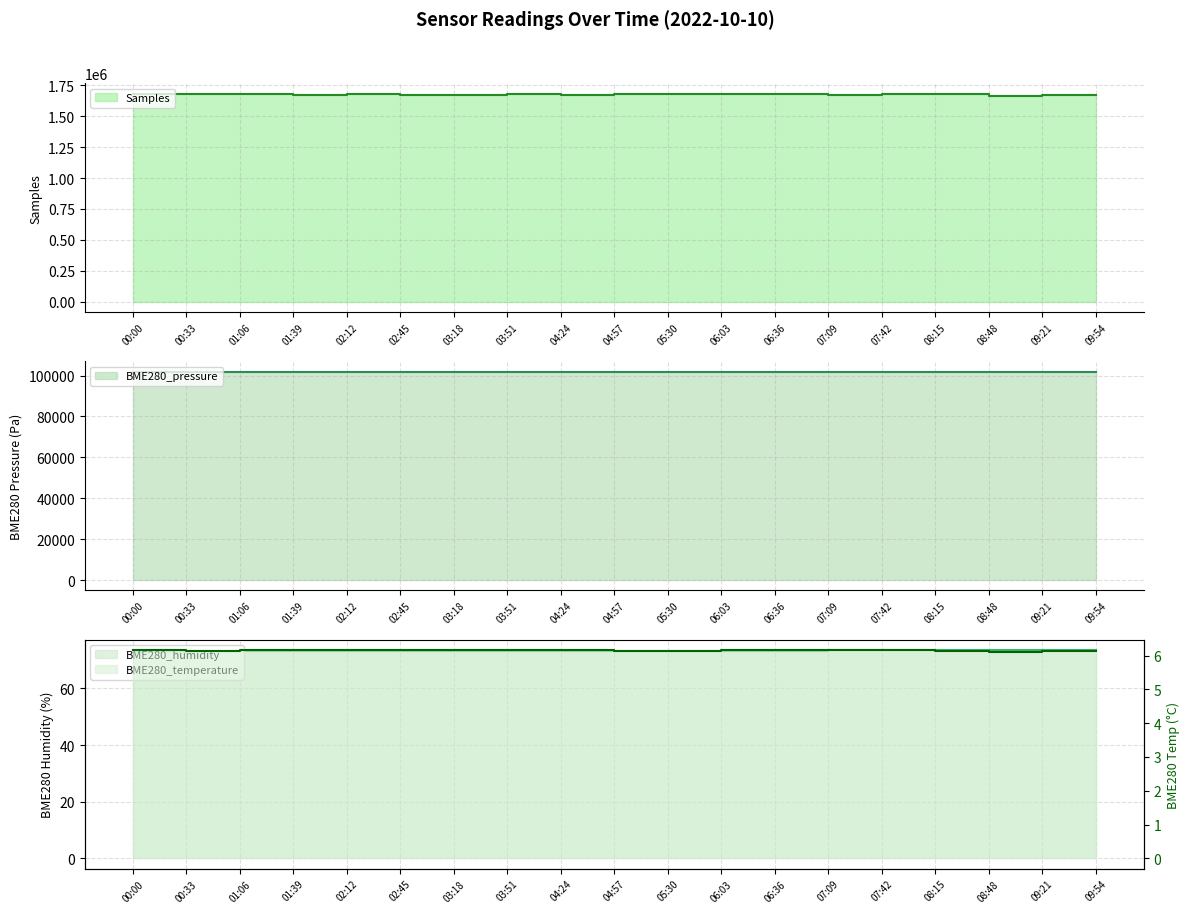

Read the Samples value at 03:18.

1674215.0